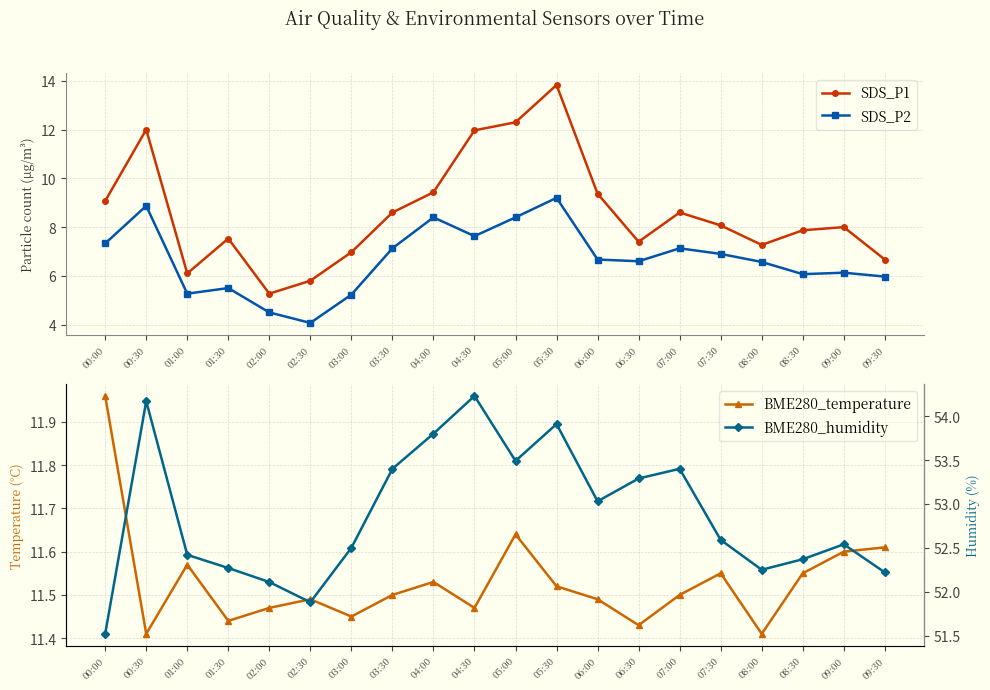

In SDS_P2, how many points are higher than both neighbors (excluding endpoints)?

6